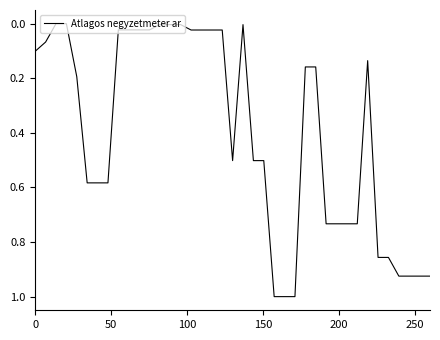

What is the maximum value shown in the chart?

1.0